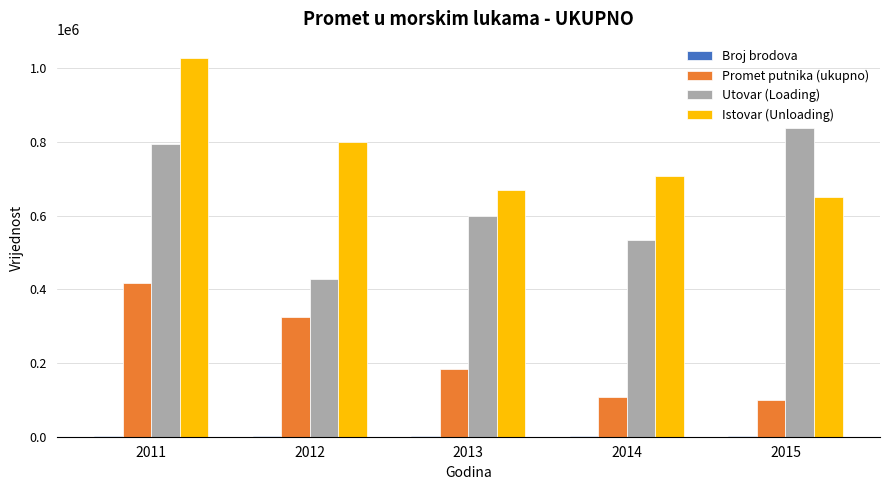

True or false: Utovar (Loading) has a value of 597675 at 2013.

True